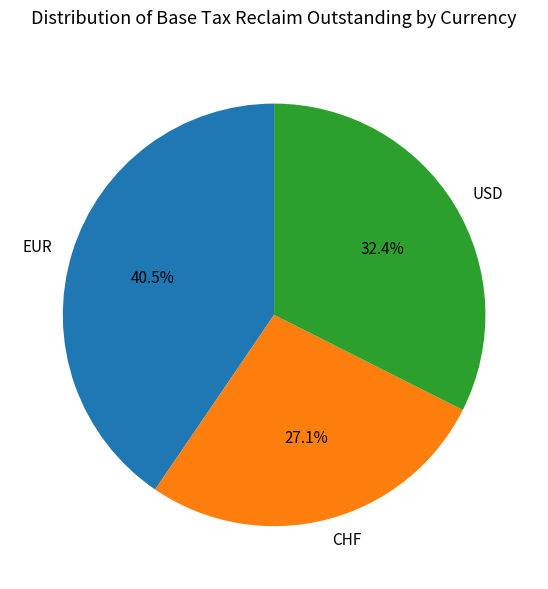

Rank the categories by value from highest to lowest.

EUR, USD, CHF